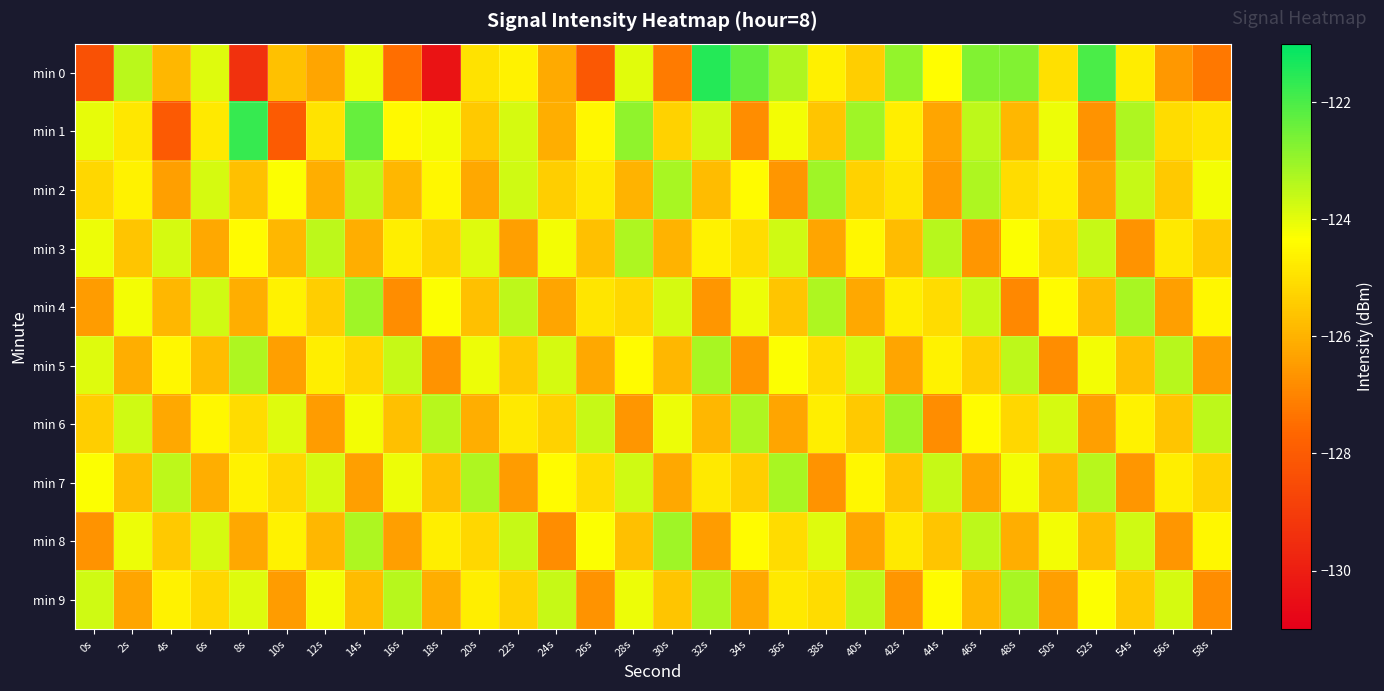

Reading right to left, transcribe all the data shown in this chart.

min 0: 58s=-127.3	56s=-126.6	54s=-124.7	52s=-122.0	50s=-125.0	48s=-122.7	46s=-122.7	44s=-124.4	42s=-122.9	40s=-125.4	38s=-124.7	36s=-123.3	34s=-122.3	32s=-121.5	30s=-127.2	28s=-123.9	26s=-128.1	24s=-126.2	22s=-124.6	20s=-125.0	18s=-130.3	16s=-127.5	14s=-124.1	12s=-126.3	10s=-125.7	8s=-129.4	6s=-123.9	4s=-125.9	2s=-123.4	0s=-128.3
min 1: 58s=-124.9	56s=-125.1	54s=-123.3	52s=-126.7	50s=-124.1	48s=-125.9	46s=-123.5	44s=-126.3	42s=-124.7	40s=-123.1	38s=-125.6	36s=-124.2	34s=-126.8	32s=-123.7	30s=-125.3	28s=-122.9	26s=-124.5	24s=-126.1	22s=-123.8	20s=-125.5	18s=-124.2	16s=-124.4	14s=-122.3	12s=-124.9	10s=-128.0	8s=-121.7	6s=-124.8	4s=-128.0	2s=-124.8	0s=-124.0
min 2: 58s=-124.2	56s=-125.5	54s=-123.6	52s=-126.3	50s=-124.7	48s=-125.1	46s=-123.3	44s=-126.5	42s=-124.9	40s=-125.3	38s=-123.1	36s=-126.6	34s=-124.4	32s=-125.8	30s=-123.2	28s=-126.0	26s=-124.8	24s=-125.4	22s=-123.7	20s=-126.2	18s=-124.5	16s=-125.9	14s=-123.5	12s=-126.1	10s=-124.3	8s=-125.7	6s=-123.8	4s=-126.4	2s=-124.6	0s=-125.2
min 3: 58s=-125.5	56s=-124.8	54s=-126.7	52s=-123.6	50s=-125.2	48s=-124.3	46s=-126.6	44s=-123.4	42s=-125.8	40s=-124.5	38s=-126.3	36s=-123.7	34s=-125.1	32s=-124.6	30s=-126.0	28s=-123.3	26s=-125.7	24s=-124.2	22s=-126.4	20s=-123.9	18s=-125.3	16s=-124.7	14s=-126.1	12s=-123.5	10s=-125.9	8s=-124.4	6s=-126.2	4s=-123.8	2s=-125.6	0s=-124.1
min 4: 58s=-124.5	56s=-126.4	54s=-123.2	52s=-125.8	50s=-124.4	48s=-126.9	46s=-123.6	44s=-125.1	42s=-124.7	40s=-126.2	38s=-123.3	36s=-125.6	34s=-124.1	32s=-126.6	30s=-123.8	28s=-125.2	26s=-124.9	24s=-126.3	22s=-123.5	20s=-125.7	18s=-124.3	16s=-126.8	14s=-123.1	12s=-125.4	10s=-124.6	8s=-126.1	6s=-123.7	4s=-125.9	2s=-124.2	0s=-126.5
min 5: 58s=-126.5	56s=-123.4	54s=-125.7	52s=-124.2	50s=-126.8	48s=-123.5	46s=-125.4	44s=-124.6	42s=-126.3	40s=-123.7	38s=-125.1	36s=-124.3	34s=-126.6	32s=-123.2	30s=-125.9	28s=-124.4	26s=-126.2	24s=-123.8	22s=-125.5	20s=-124.1	18s=-126.7	16s=-123.6	14s=-125.2	12s=-124.7	10s=-126.4	8s=-123.3	6s=-125.8	4s=-124.5	2s=-126.1	0s=-123.9
min 6: 58s=-123.5	56s=-125.6	54s=-124.6	52s=-126.4	50s=-123.8	48s=-125.2	46s=-124.4	44s=-126.8	42s=-123.1	40s=-125.5	38s=-124.7	36s=-126.3	34s=-123.3	32s=-125.9	30s=-124.1	28s=-126.6	26s=-123.6	24s=-125.3	22s=-124.8	20s=-126.1	18s=-123.4	16s=-125.7	14s=-124.2	12s=-126.5	10s=-123.9	8s=-125.1	6s=-124.5	4s=-126.2	2s=-123.7	0s=-125.4
min 7: 58s=-125.3	56s=-124.7	54s=-126.6	52s=-123.4	50s=-125.9	48s=-124.2	46s=-126.3	44s=-123.6	42s=-125.6	40s=-124.5	38s=-126.7	36s=-123.2	34s=-125.4	32s=-124.8	30s=-126.2	28s=-123.7	26s=-125.1	24s=-124.4	22s=-126.5	20s=-123.3	18s=-125.7	16s=-124.1	14s=-126.4	12s=-123.8	10s=-125.2	8s=-124.6	6s=-126.1	4s=-123.5	2s=-125.8	0s=-124.3
min 8: 58s=-124.5	56s=-126.6	54s=-123.7	52s=-125.8	50s=-124.2	48s=-126.1	46s=-123.5	44s=-125.6	42s=-124.8	40s=-126.3	38s=-123.9	36s=-125.1	34s=-124.4	32s=-126.5	30s=-123.1	28s=-125.7	26s=-124.3	24s=-126.8	22s=-123.6	20s=-125.2	18s=-124.7	16s=-126.4	14s=-123.3	12s=-125.9	10s=-124.6	8s=-126.2	6s=-123.8	4s=-125.5	2s=-124.1	0s=-126.7
min 9: 58s=-126.8	56s=-123.8	54s=-125.5	52s=-124.3	50s=-126.4	48s=-123.2	46s=-125.9	44s=-124.4	42s=-126.6	40s=-123.5	38s=-125.1	36s=-124.8	34s=-126.2	32s=-123.3	30s=-125.6	28s=-124.1	26s=-126.7	24s=-123.6	22s=-125.3	20s=-124.7	18s=-126.1	16s=-123.4	14s=-125.8	12s=-124.2	10s=-126.5	8s=-123.9	6s=-125.2	4s=-124.6	2s=-126.3	0s=-123.7